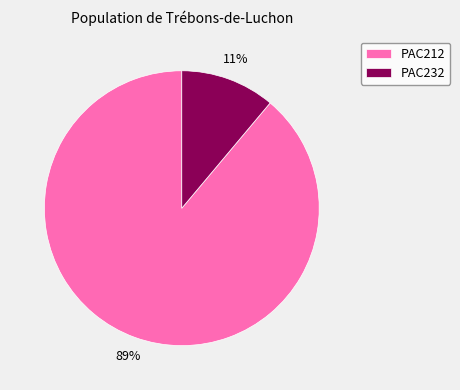

Is PAC232 the majority of the pie?

No